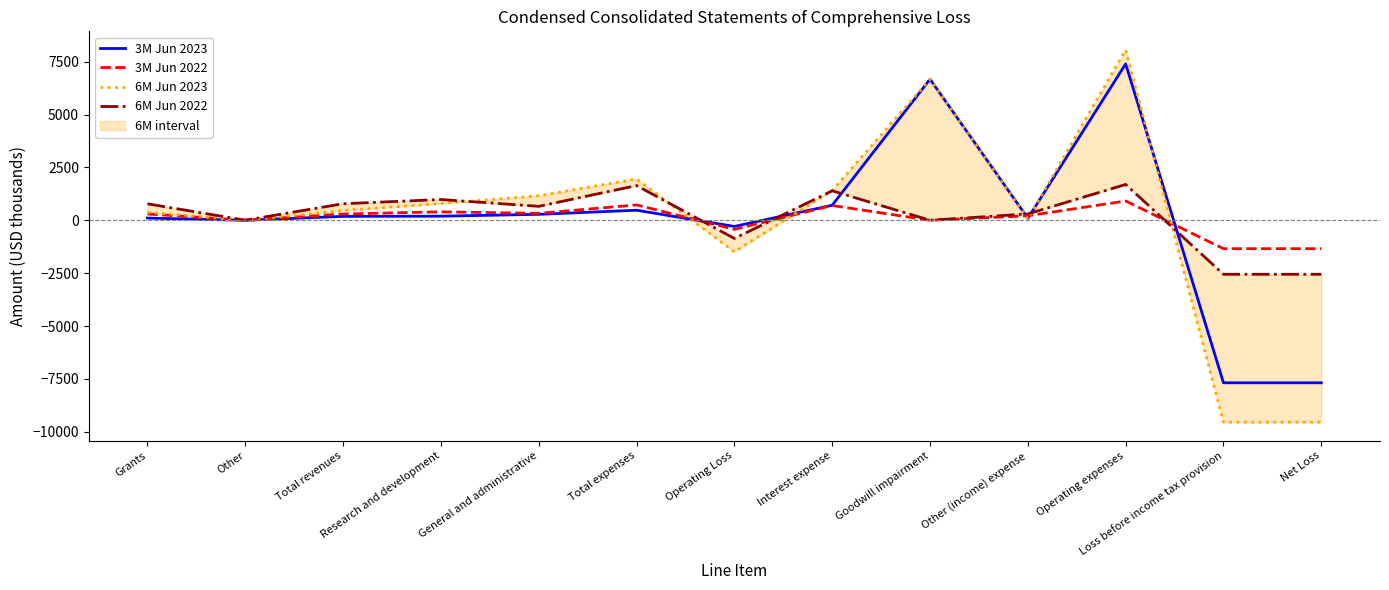

What is the difference between the maximum and second lowest values in the 6M Jun 2022 series?

4247